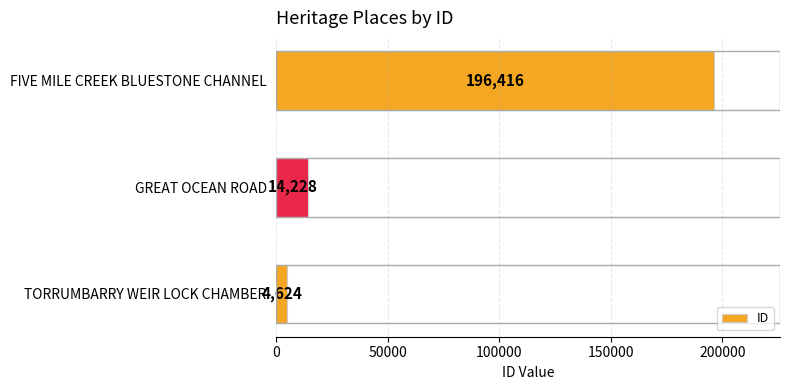

Which has a higher value, FIVE MILE CREEK BLUESTONE CHANNEL or TORRUMBARRY WEIR LOCK CHAMBER?

FIVE MILE CREEK BLUESTONE CHANNEL